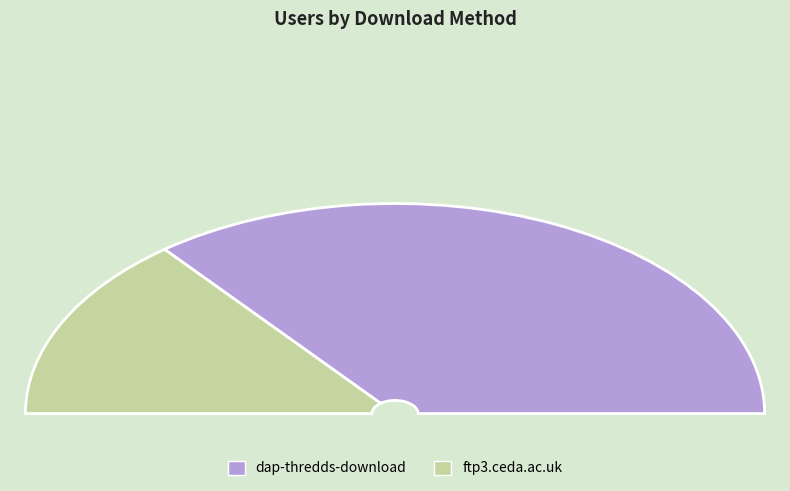

To the nearest percent, what is the difference between the largest and smallest slice percentages?

43%